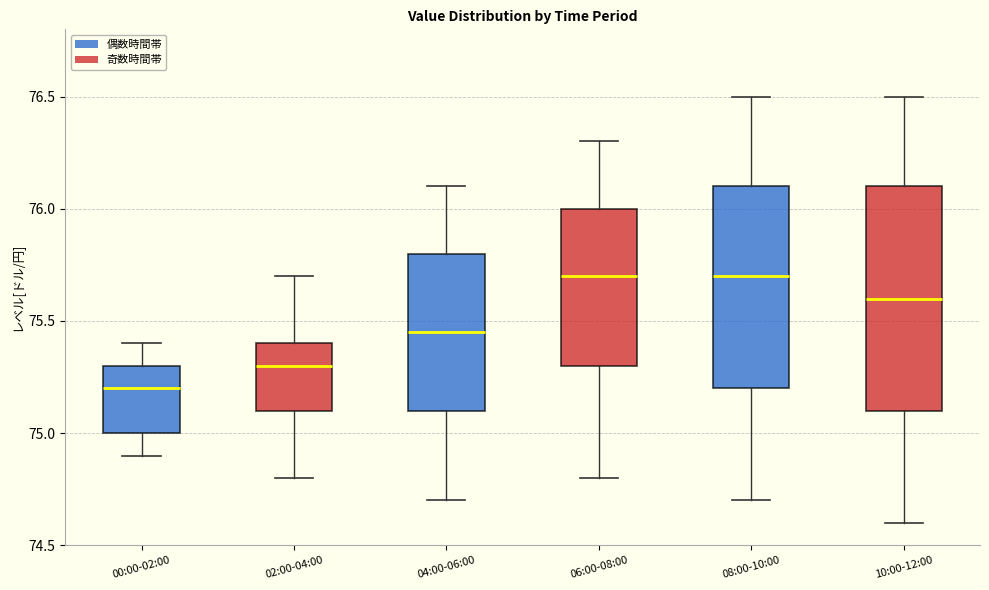

Where does the lower whisker of the box for 10:00-12:00 end on the y-axis? The values are not printed on the chart, so give them approximately, as read against the axis.

74.60